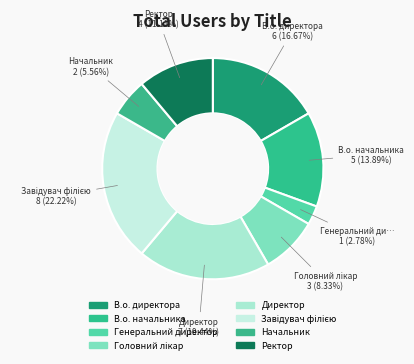

Count the number of slices in the pie.

8